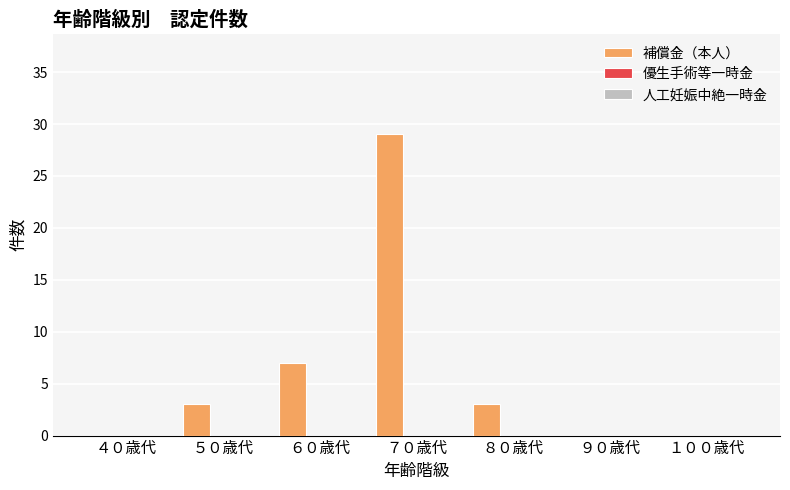

What is the greatest value displayed?

29